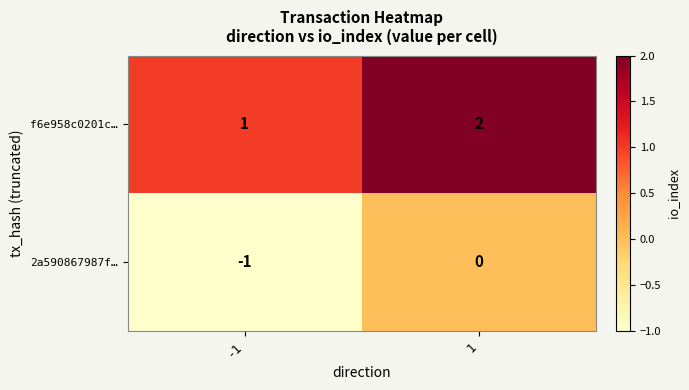

Rank the series by their maximum value, from lowest to highest.

2a590867987f…, f6e958c0201c…